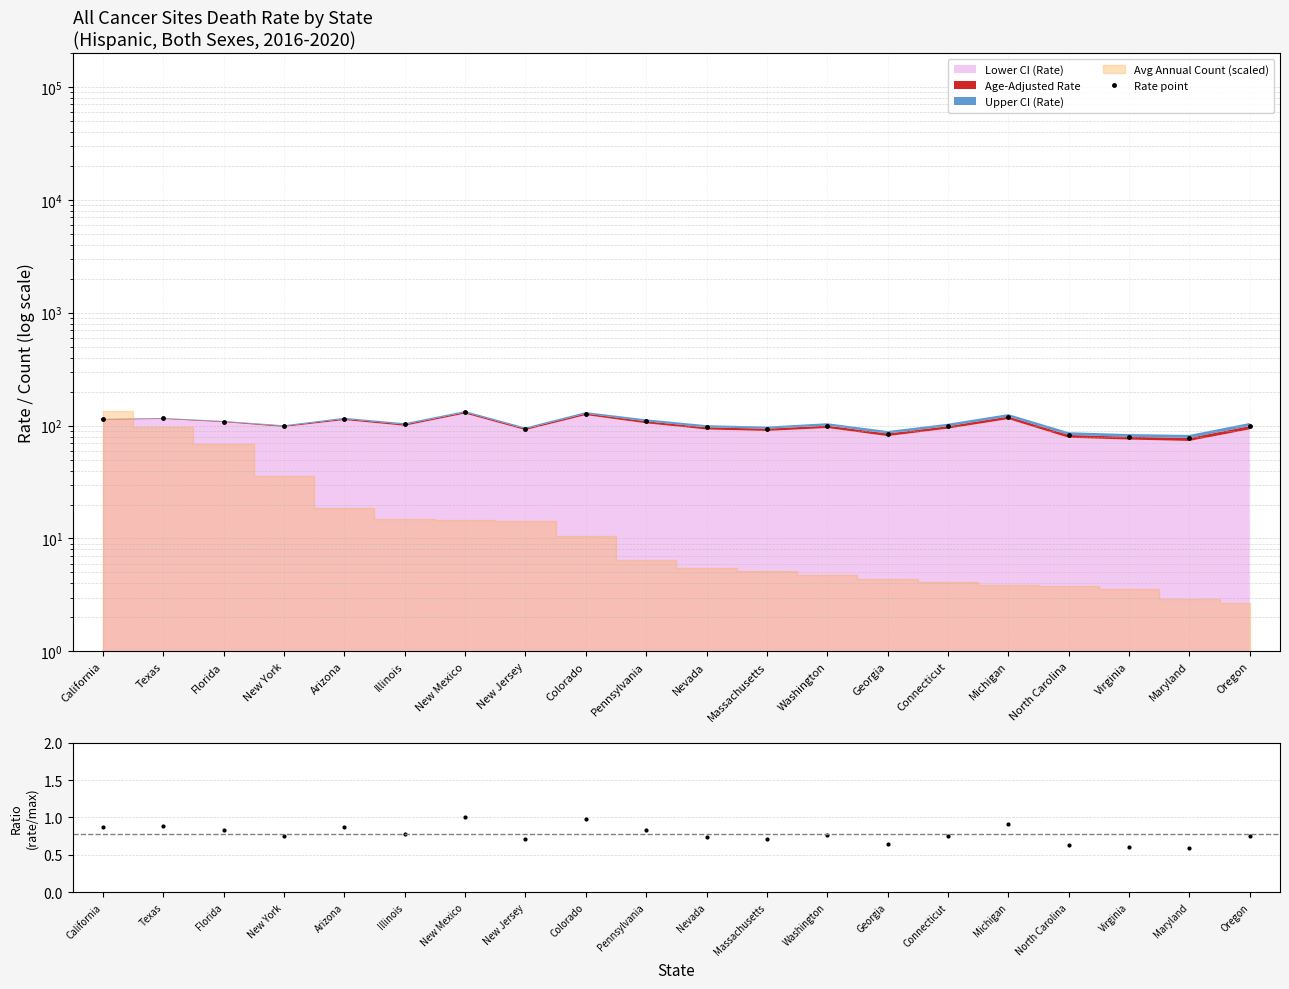

At which category does the chart reach its minimum across all series?

Maryland